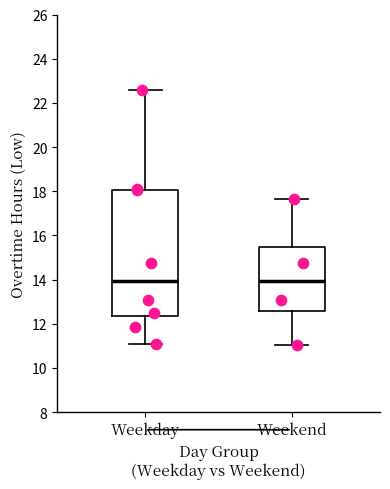

Where is the lower edge of the box for Weekday on the y-axis? The values are not printed on the chart, so give them approximately, as read against the axis.

12.4